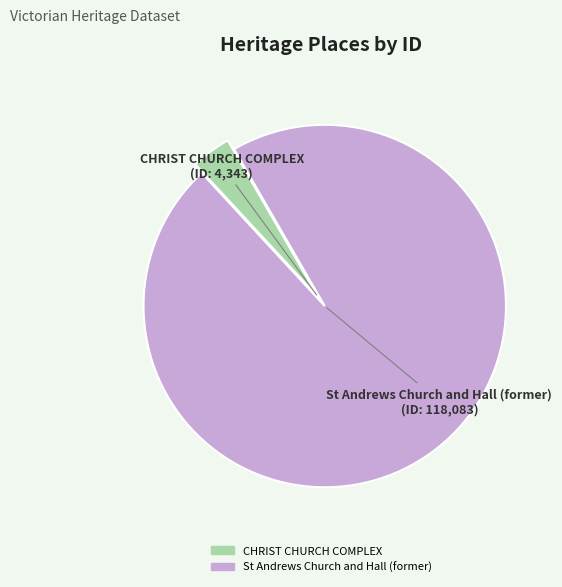

What is the ratio of the value at St Andrews Church and Hall (former) to the value at CHRIST CHURCH COMPLEX?

27.2